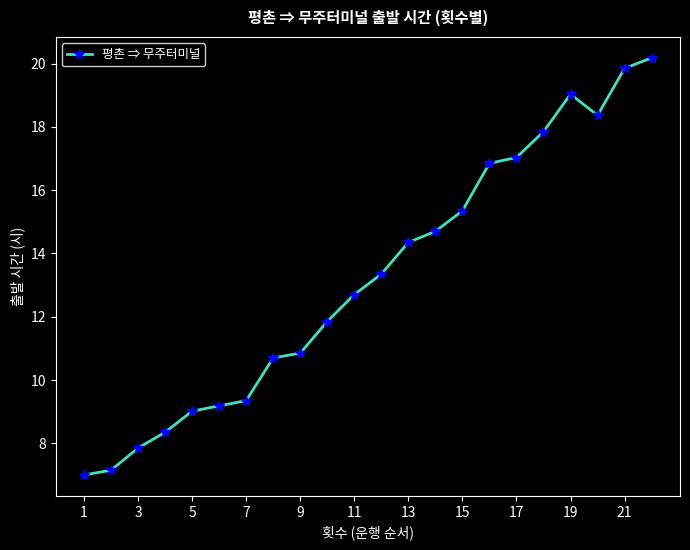

What is the average value?

13.2